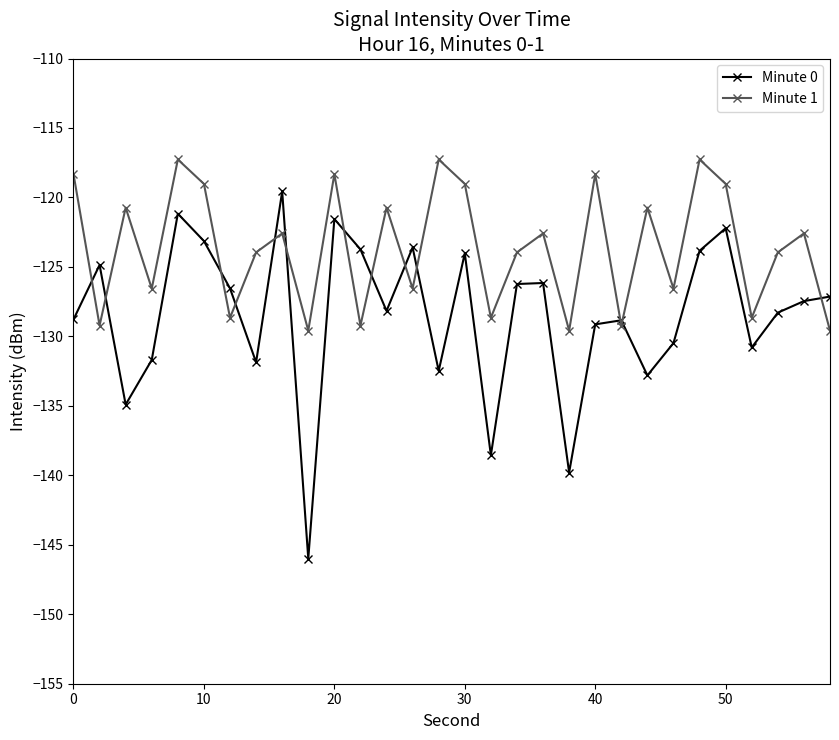

How many intersections are there between Minute 1 and Minute 0?

13